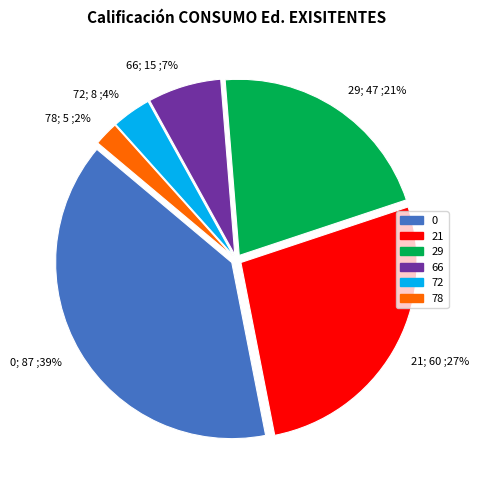

To the nearest percent, what percentage of the pie is 72?

4%